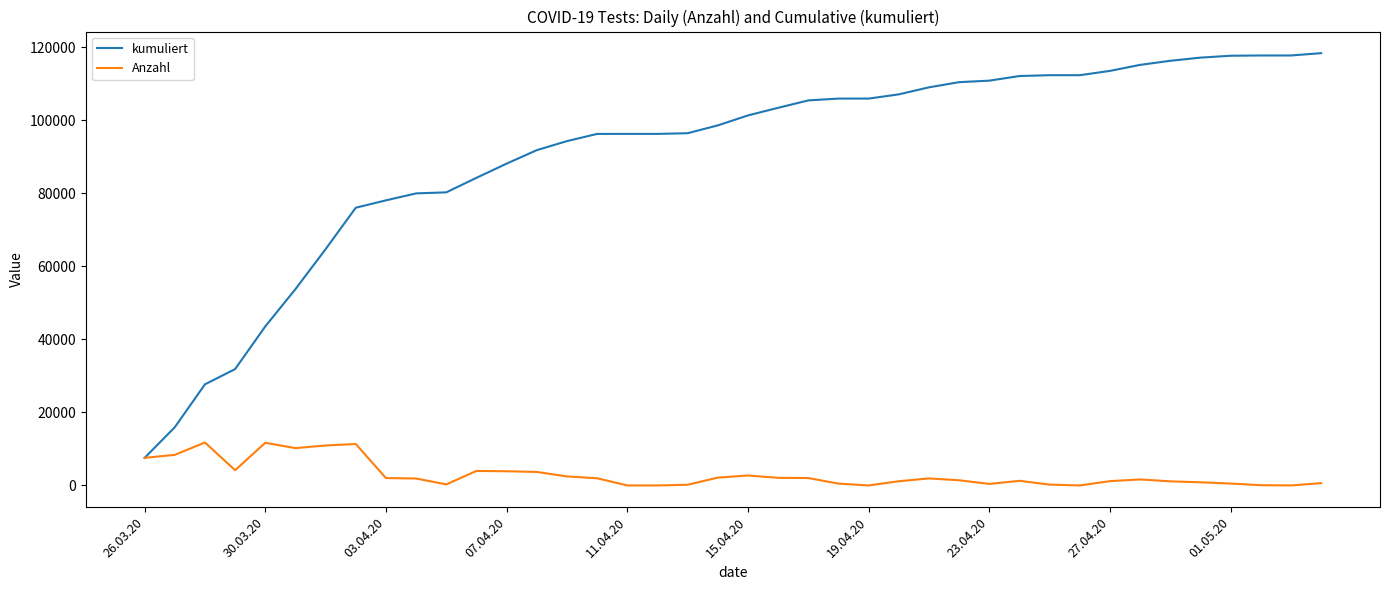

What is the maximum value shown in the chart?

118346